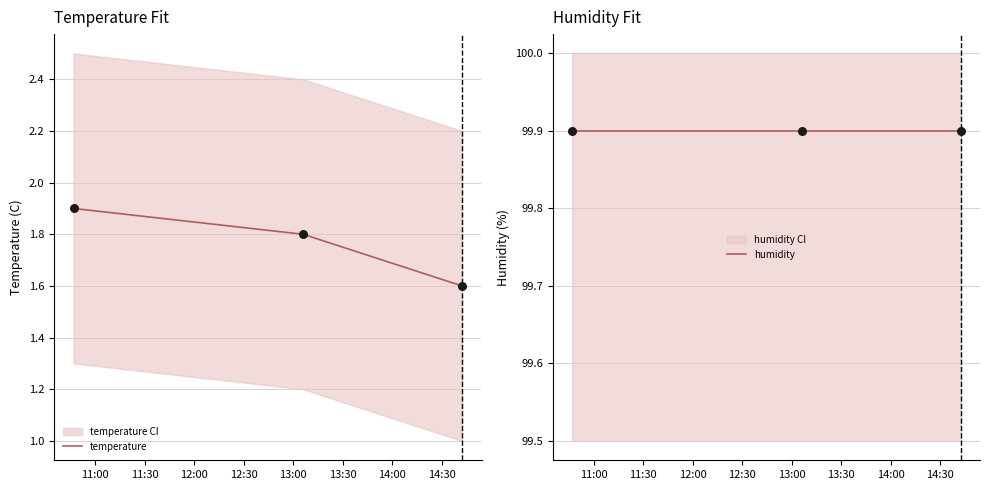

How many temperature values are between 1 and 2?

3